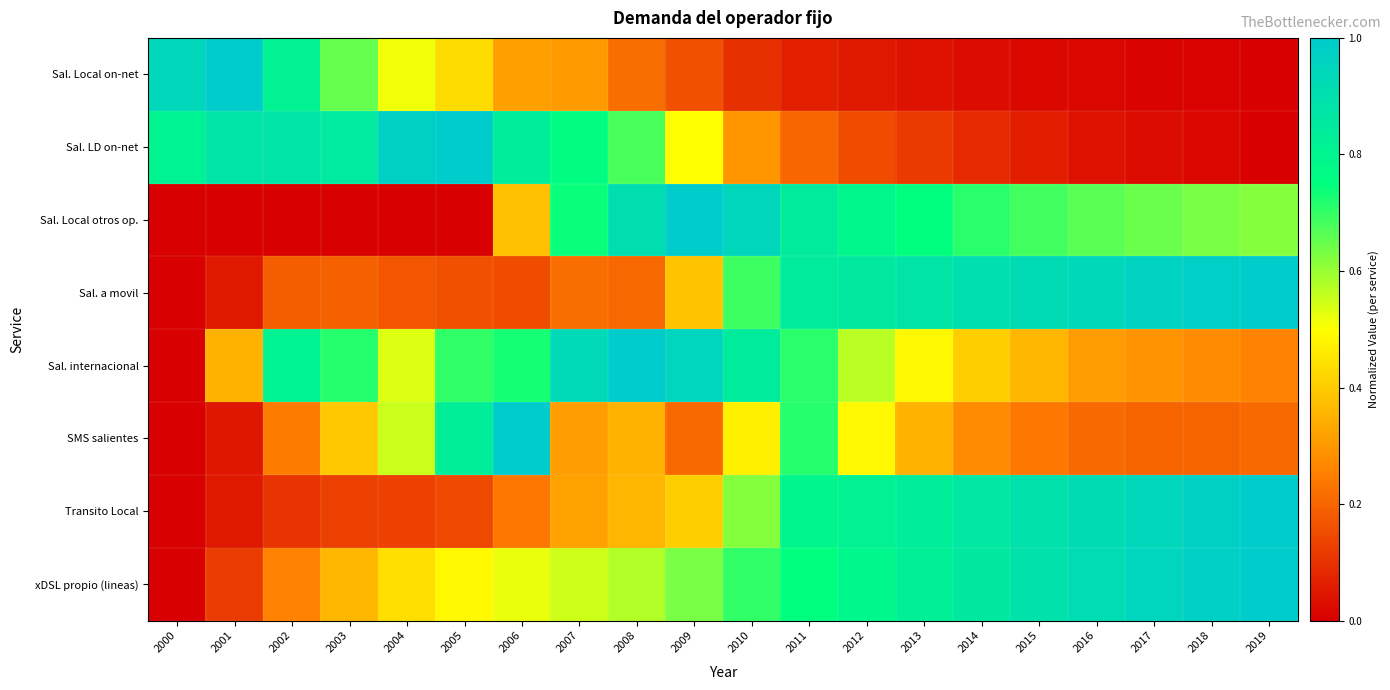

Which series changed the most between 2005 and 2010?

Sal. Local otros op.